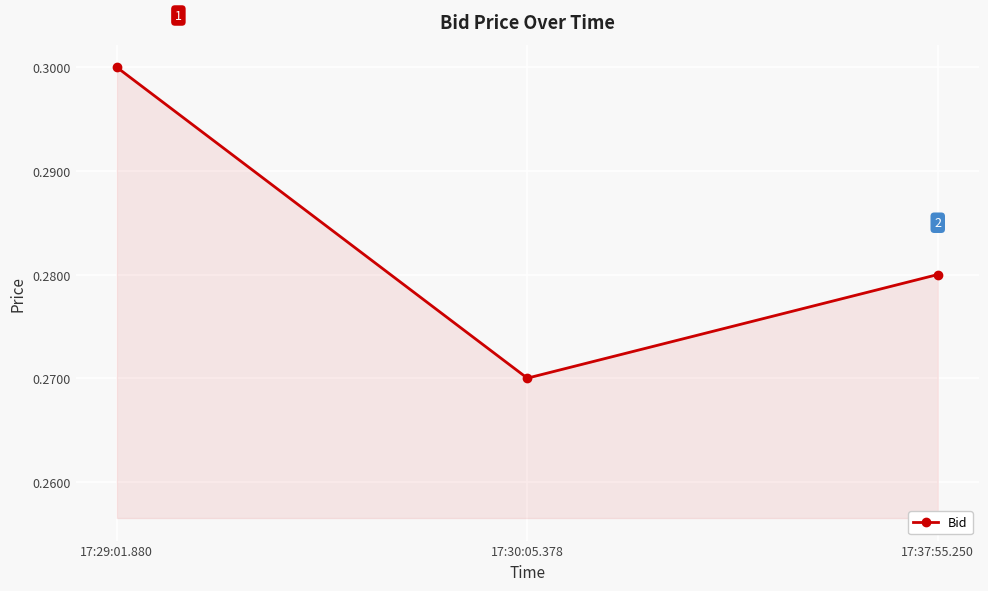

How many lines are shown in the chart?

1